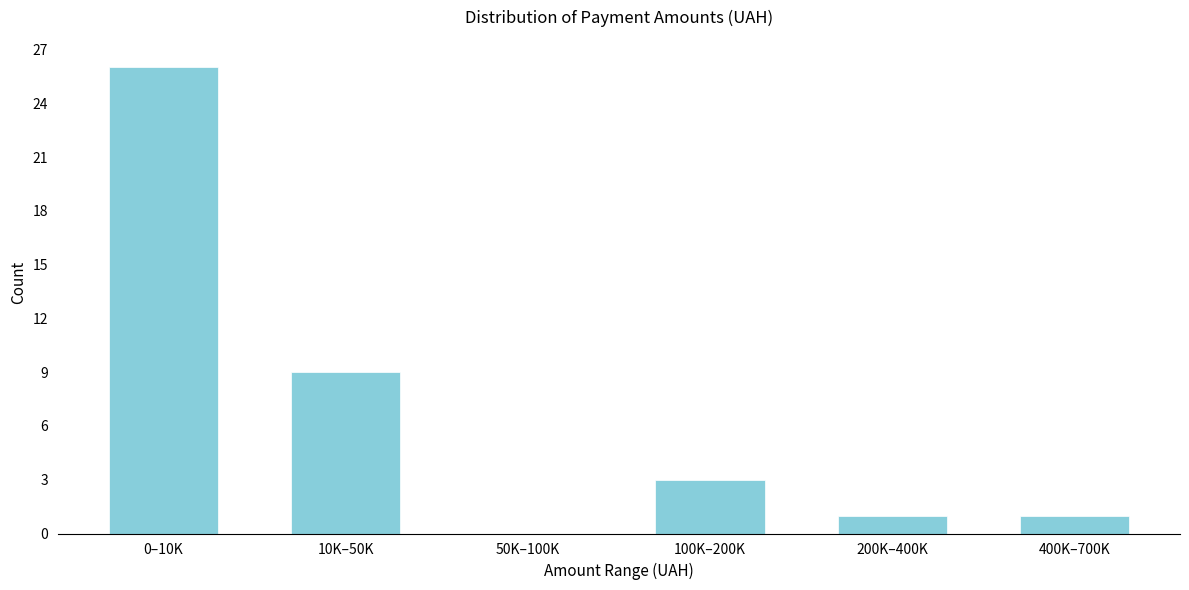

Reading right to left, what are all the values shown in this chart?

400K–700K=1	200K–400K=1	100K–200K=3	50K–100K=0	10K–50K=9	0–10K=26